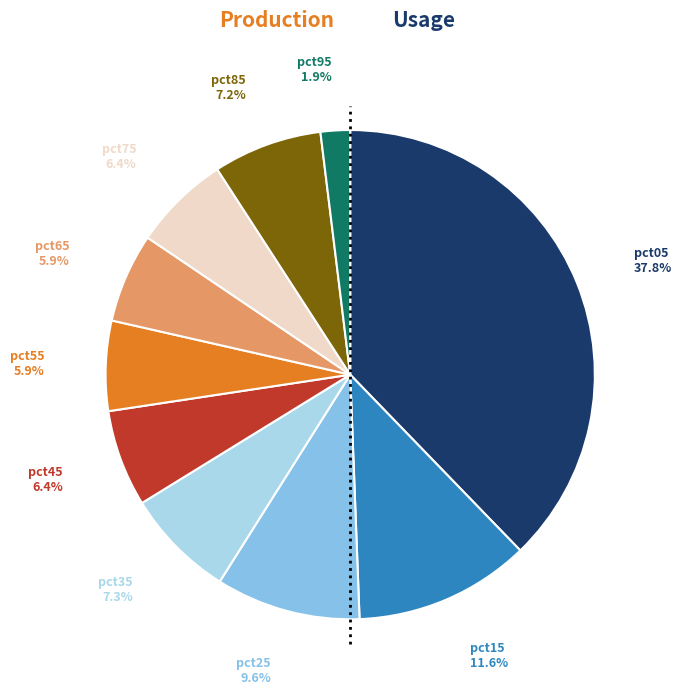

Does any single category account for the majority?

No